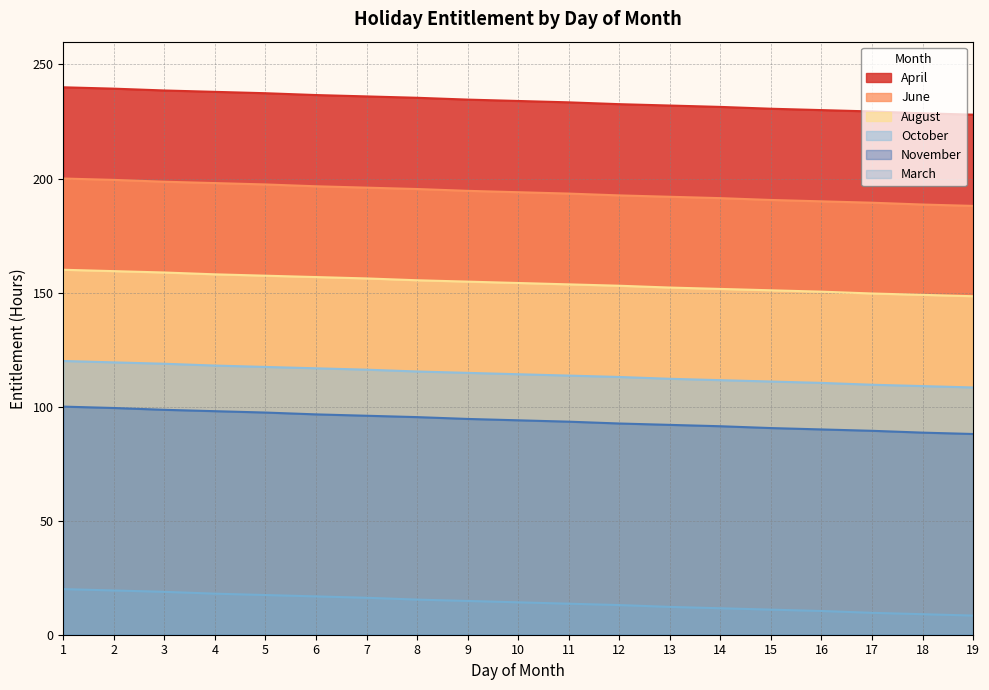

List the series in order of their peak value, highest first.

April, June, August, October, November, March